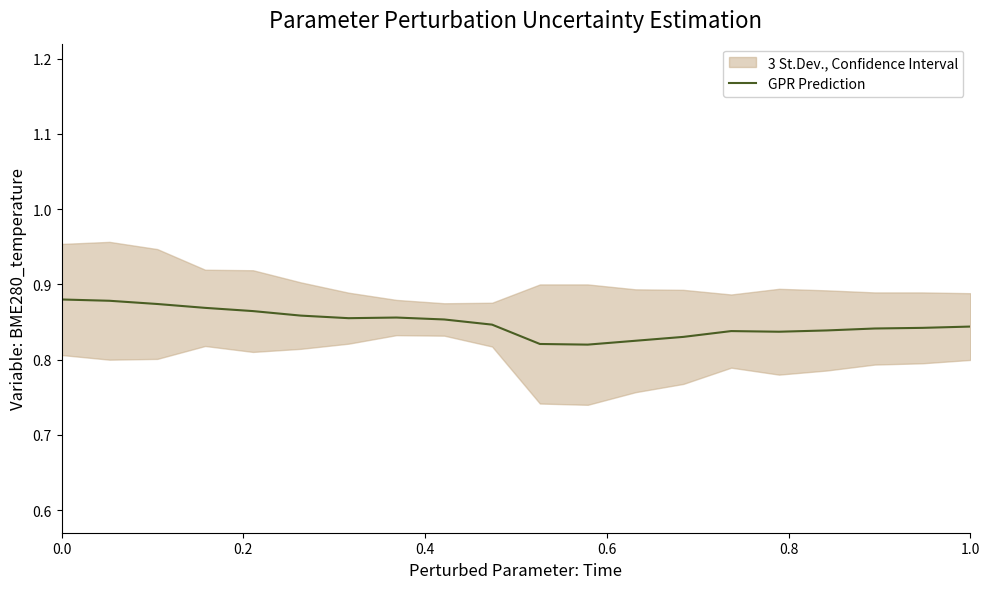

How many lines are shown in the chart?

1